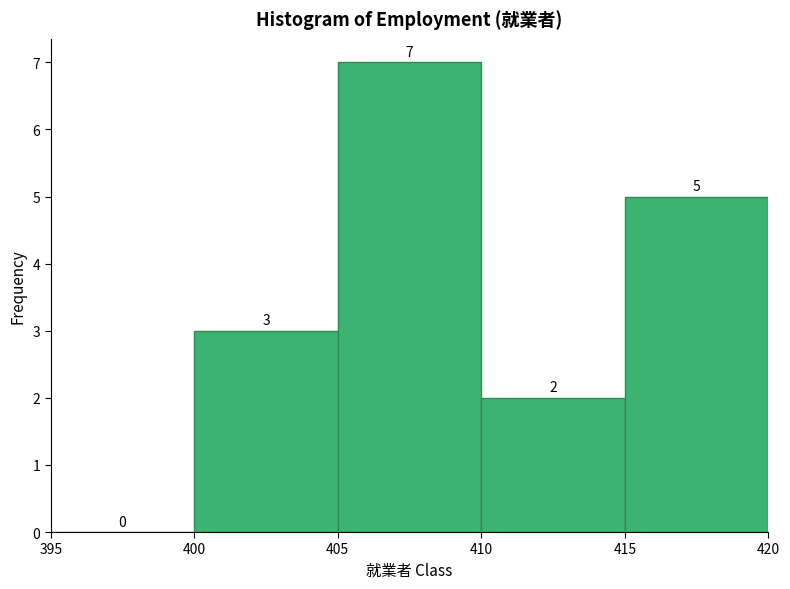

Reading left to right, list every bar in this chart as the range it spans on the x-axis followed by its height.

395 to 400: 0
400 to 405: 3
405 to 410: 7
410 to 415: 2
415 to 420: 5